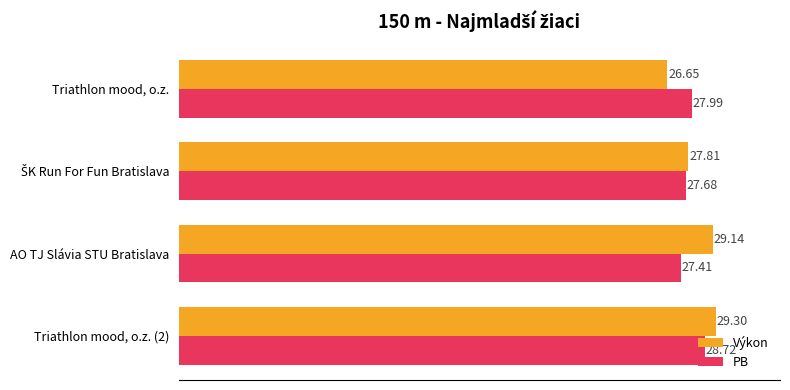

Which series has the largest total across all categories?

Výkon